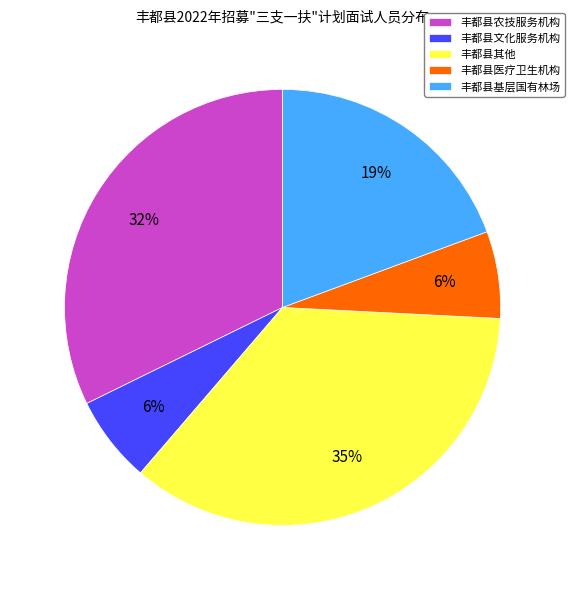

To the nearest percent, what portion does 丰都县文化服务机构 represent?

6%